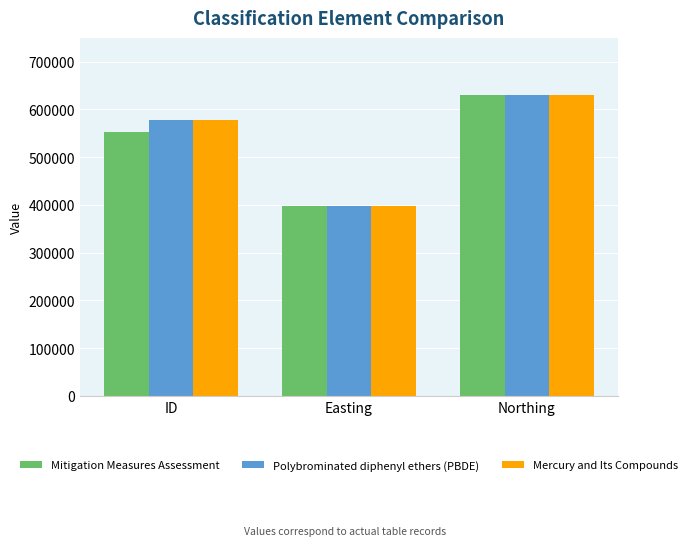

What is the label of the 2nd bar from the right?

Easting